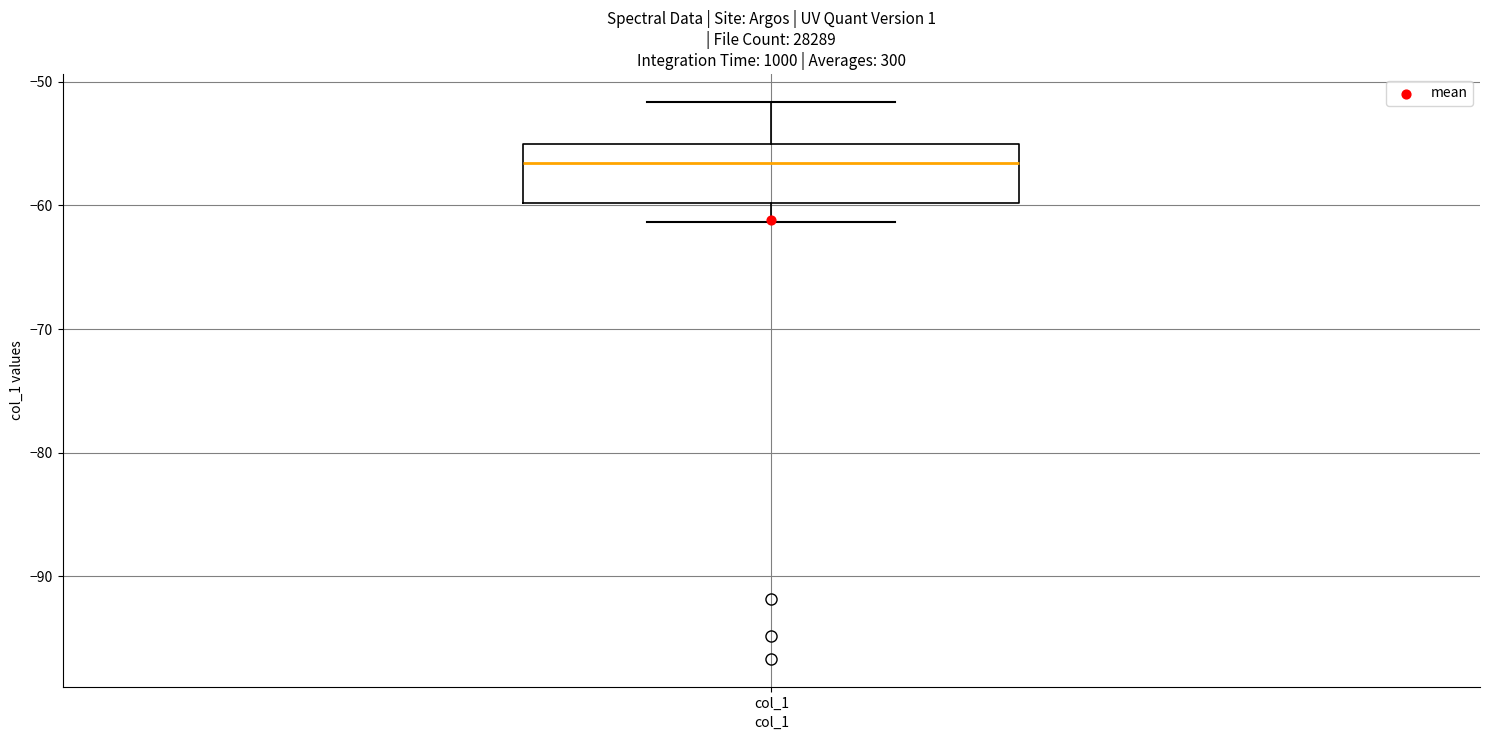

Read this box plot against the y-axis: the position of the median line, the range covered by the box, and the ends of both whiskers. The values are not printed on the chart, so give them approximately, as read against the axis.

median -57, box -60 to -55, whiskers -61 to -52